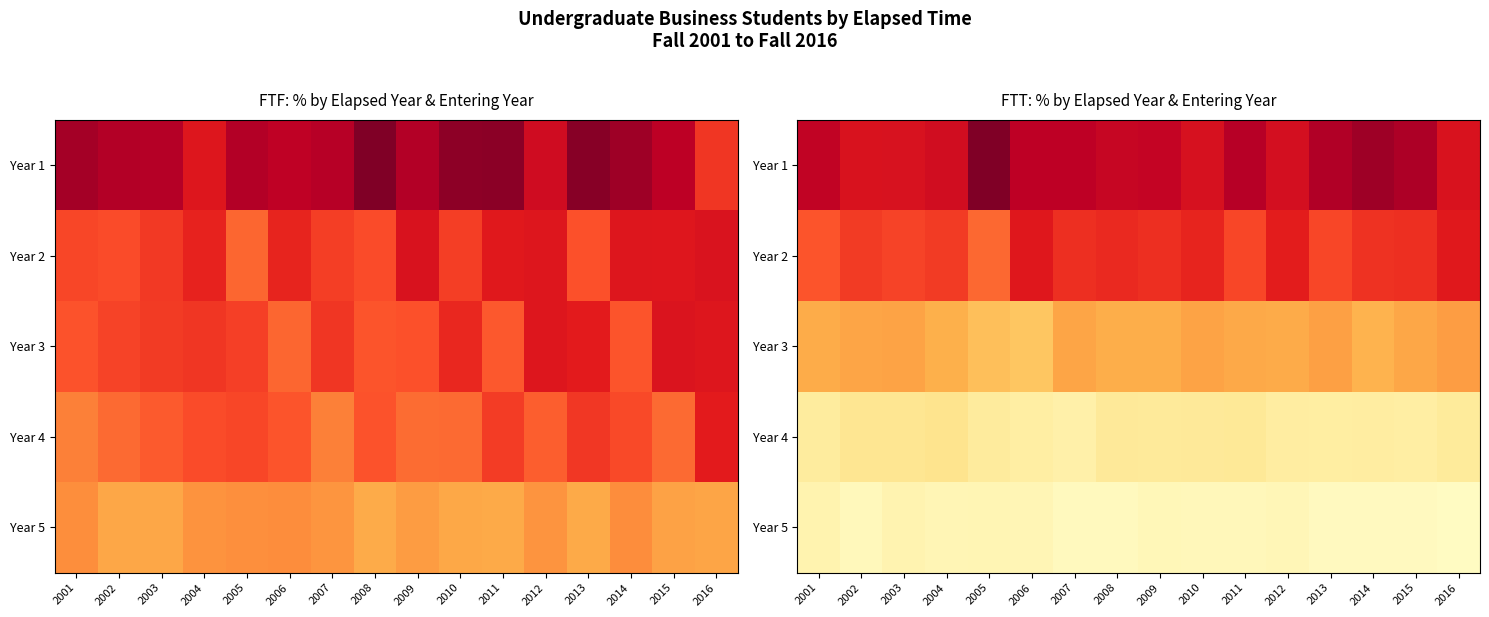

Rank the series by their maximum value, from highest to lowest.

Year 1, Year 2, Year 3, Year 4, Year 5